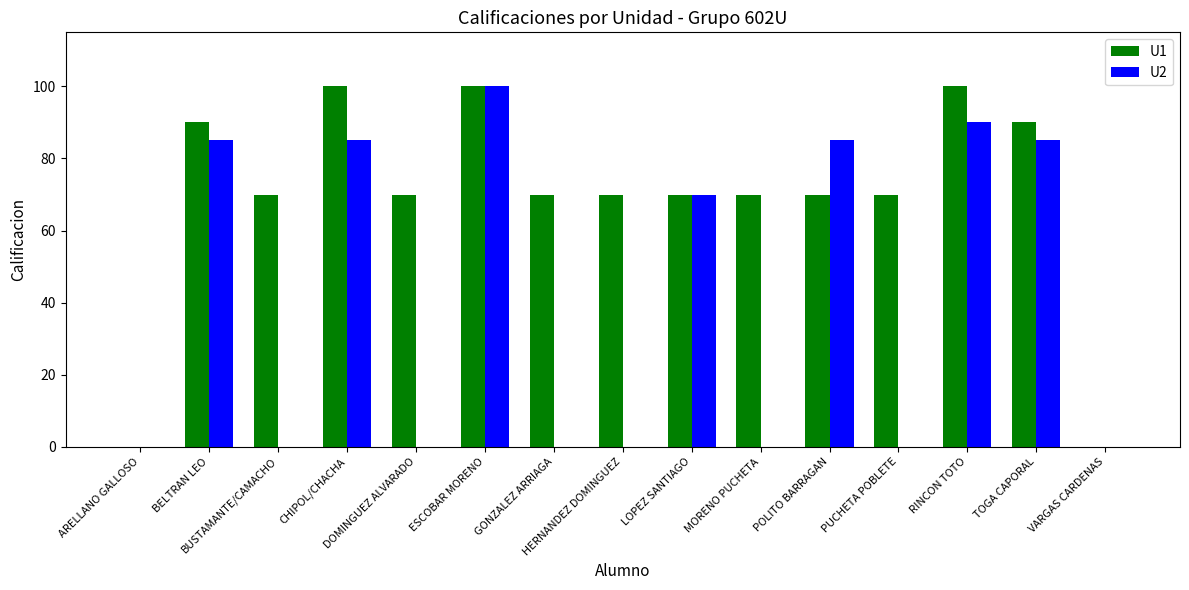

The U2 series shows 41 at VARGAS CARDENAS. True or false?

False